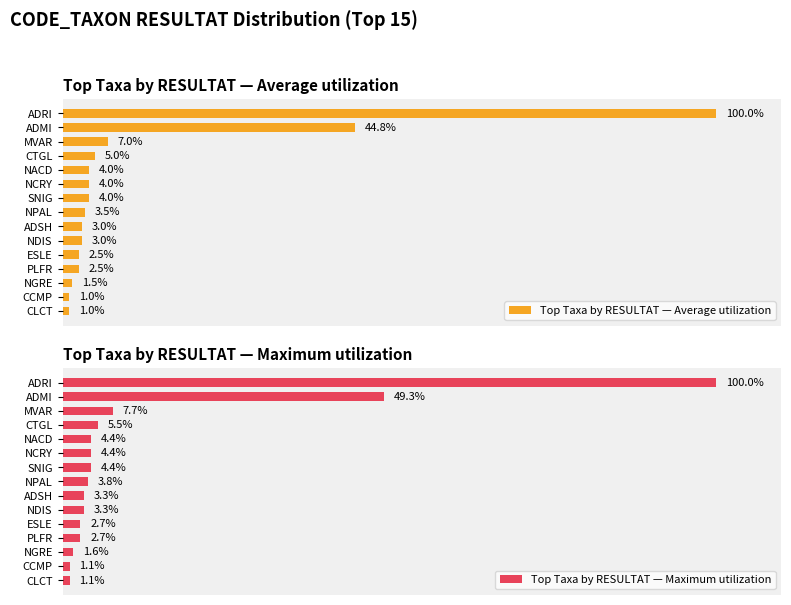

Where is Top Taxa by RESULTAT — Average utilization nearest to the value 50?

ADMI